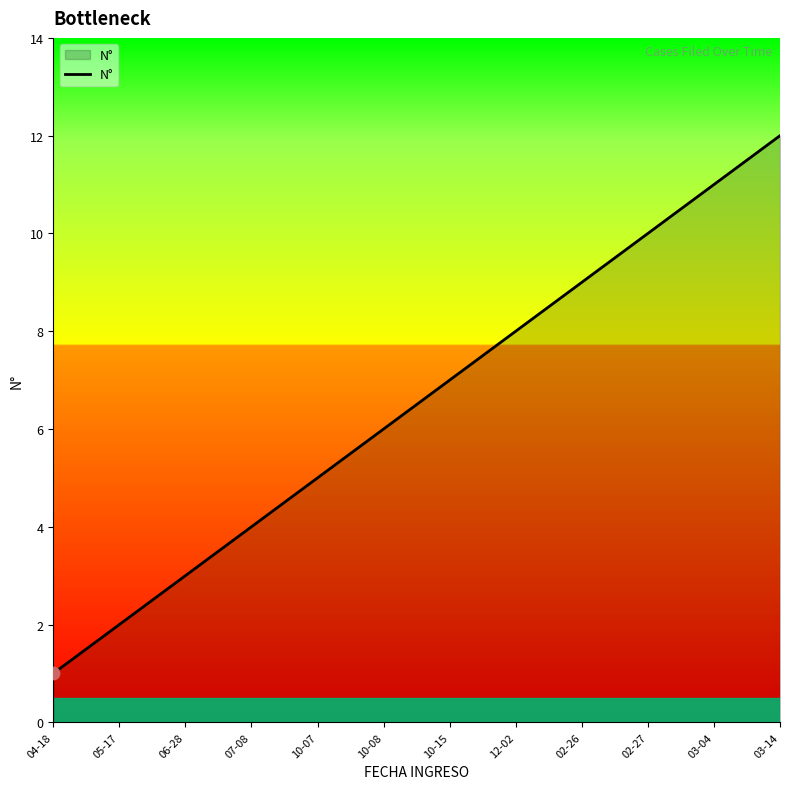

What is the change in value from 07-08 to 02-26?

+5